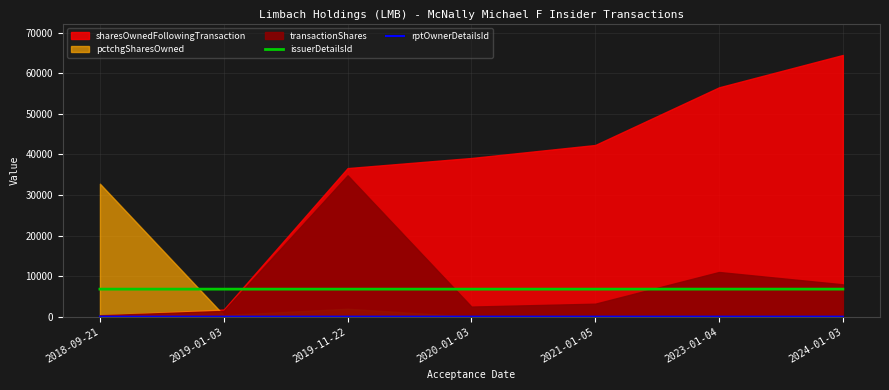

What is the maximum value for issuerDetailsId?

6793